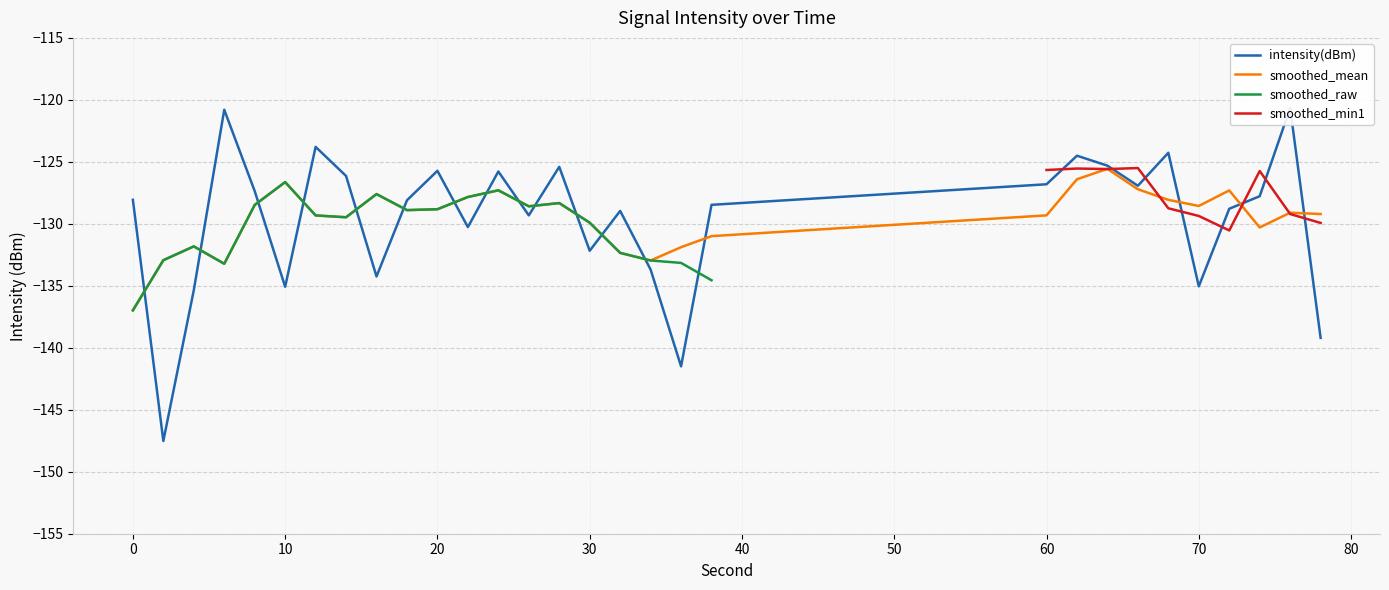

What is the maximum value for smoothed_mean?

-125.6